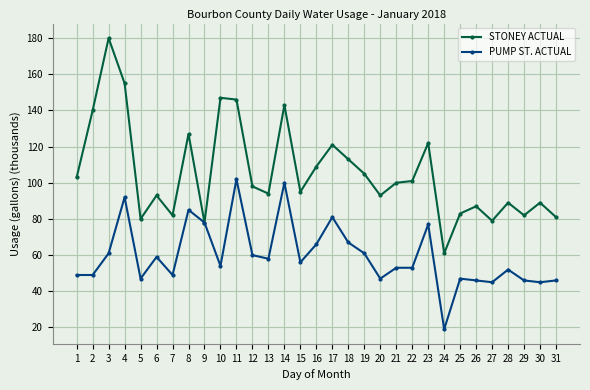

Rank the series at 5 from lowest to highest value.

PUMP ST. ACTUAL, STONEY ACTUAL